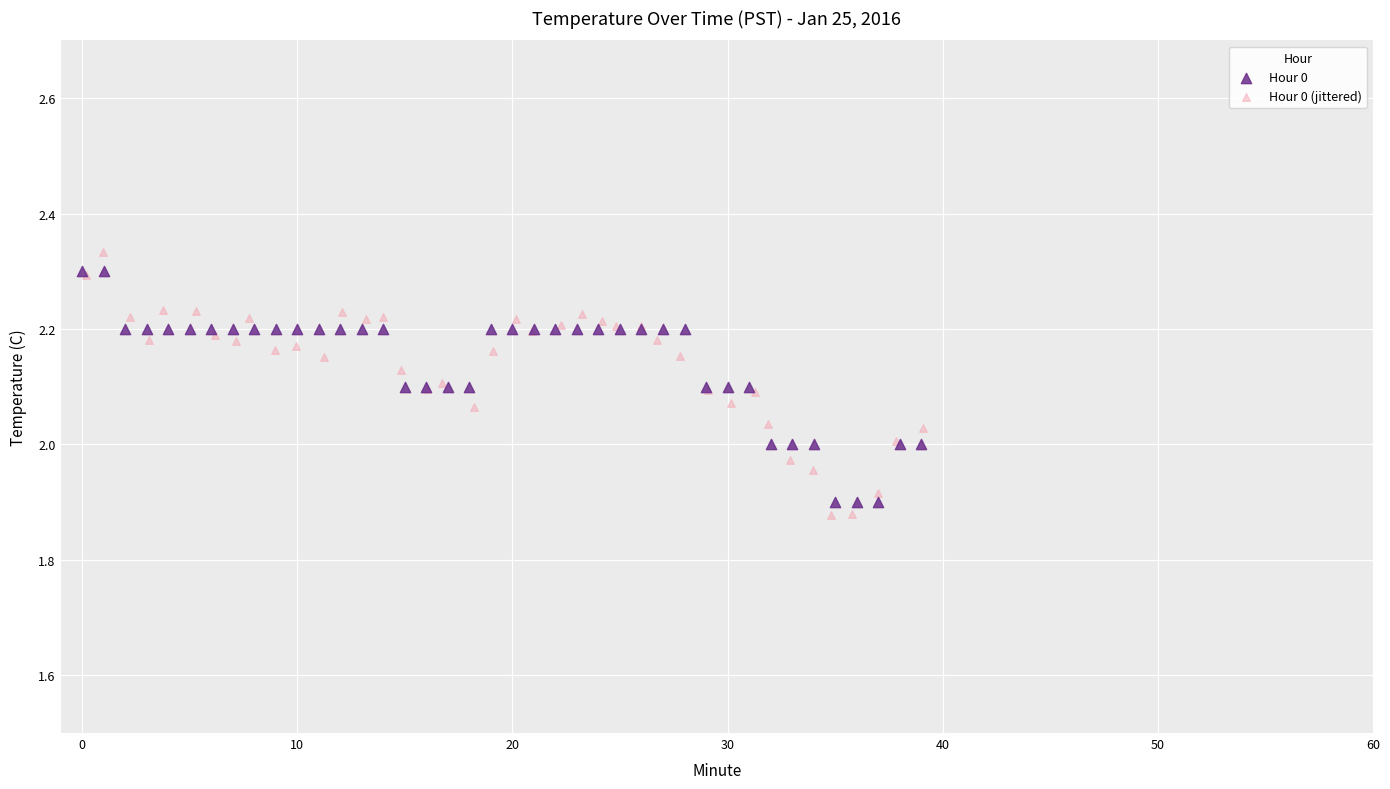

Which series has the widest spread of Y values?

Hour 0 (jittered)